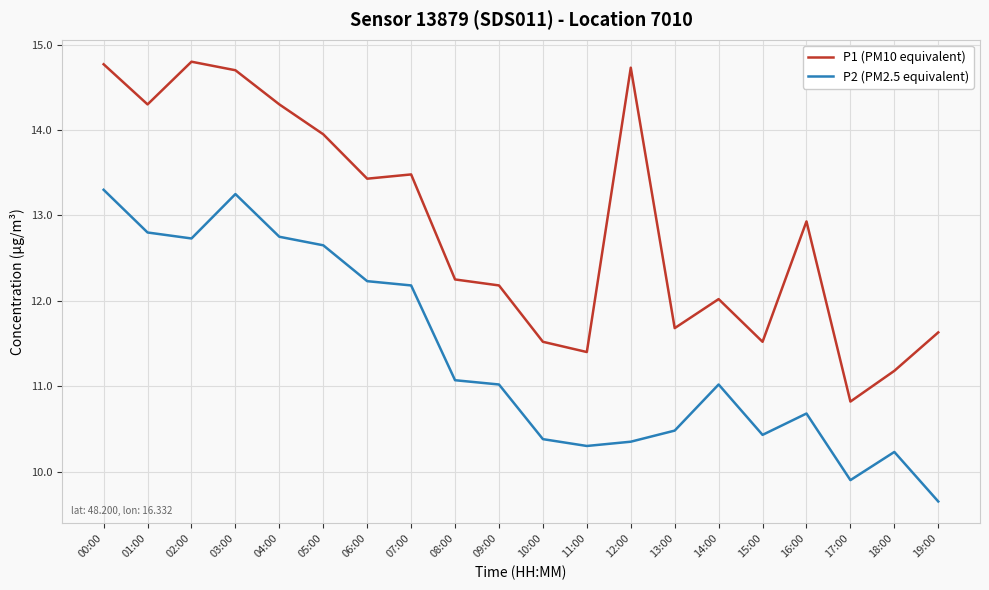

What is the difference between the highest and lowest values at 05:00?

1.3